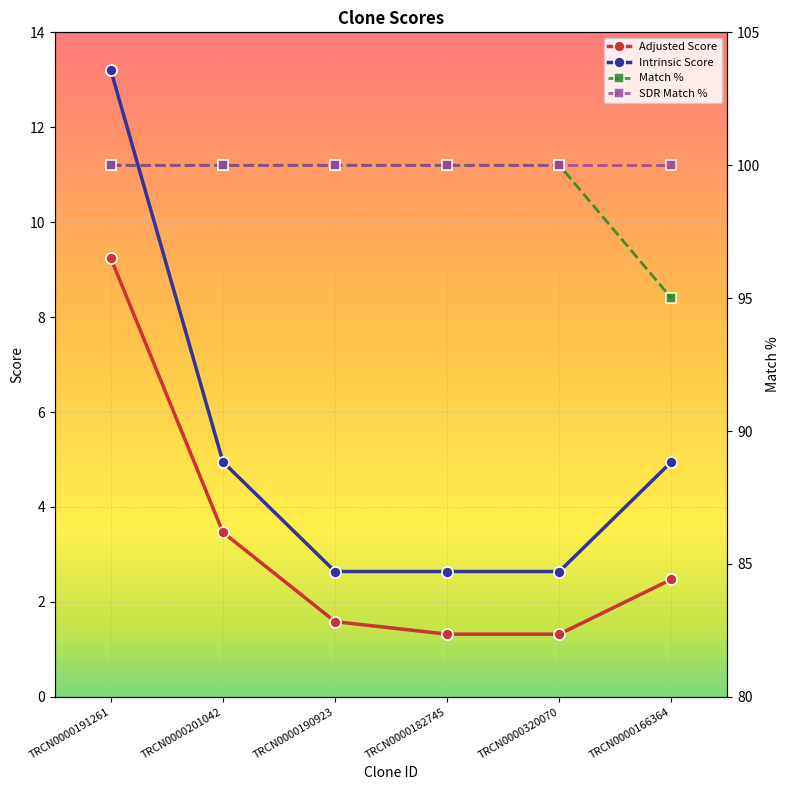

Reading left to right, transcribe all the data shown in this chart.

Adjusted Score: TRCN0000191261=9.2	TRCN0000201042=3.5	TRCN0000190923=1.6	TRCN0000182745=1.3	TRCN0000320070=1.3	TRCN0000166364=2.5
Intrinsic Score: TRCN0000191261=13.2	TRCN0000201042=5.0	TRCN0000190923=2.6	TRCN0000182745=2.6	TRCN0000320070=2.6	TRCN0000166364=5.0
Match %: TRCN0000191261=100.0	TRCN0000201042=100.0	TRCN0000190923=100.0	TRCN0000182745=100.0	TRCN0000320070=100.0	TRCN0000166364=95.0
SDR Match %: TRCN0000191261=100.0	TRCN0000201042=100.0	TRCN0000190923=100.0	TRCN0000182745=100.0	TRCN0000320070=100.0	TRCN0000166364=100.0